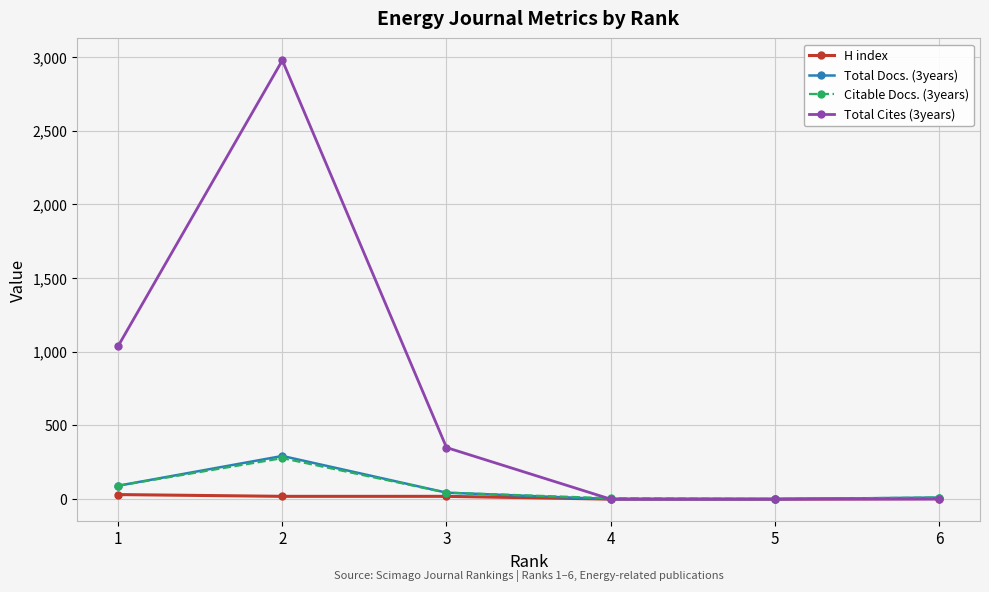

The Total Docs. (3years) series shows 11 at 6. True or false?

True